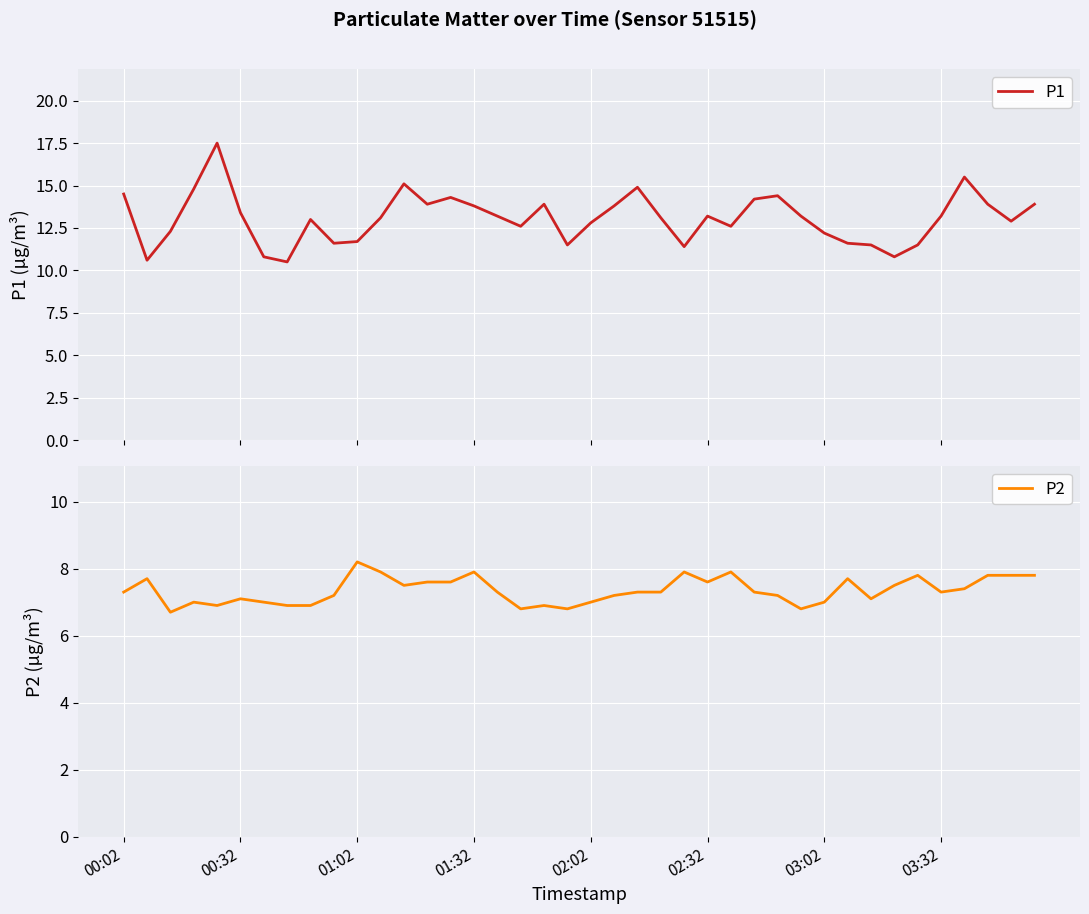

True or false: P2 has a value of 7.3 at 00:02.

True